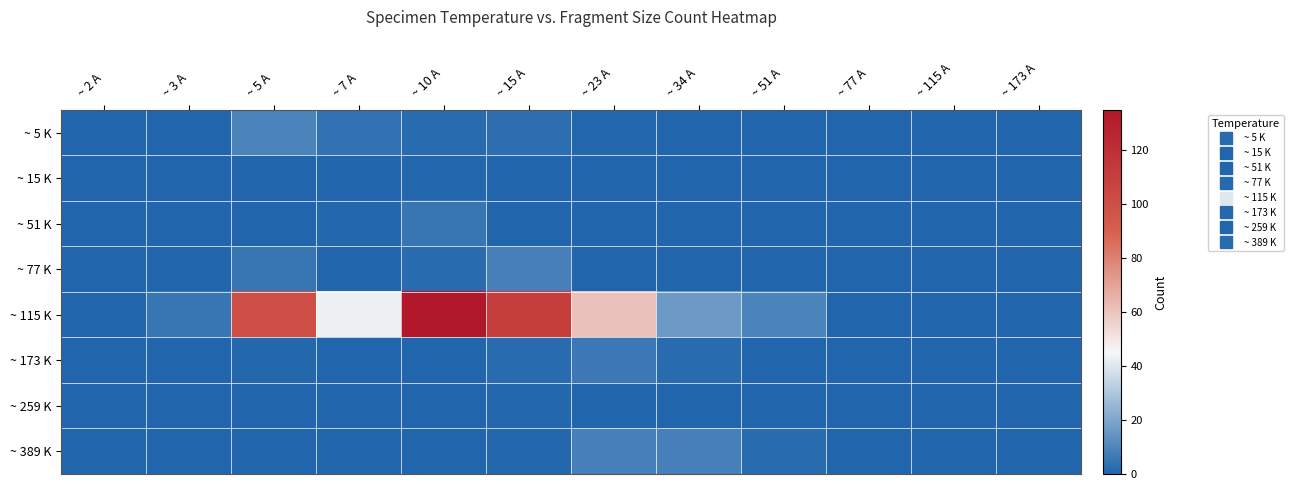

Which category has the highest value across all series?

~ 10 A